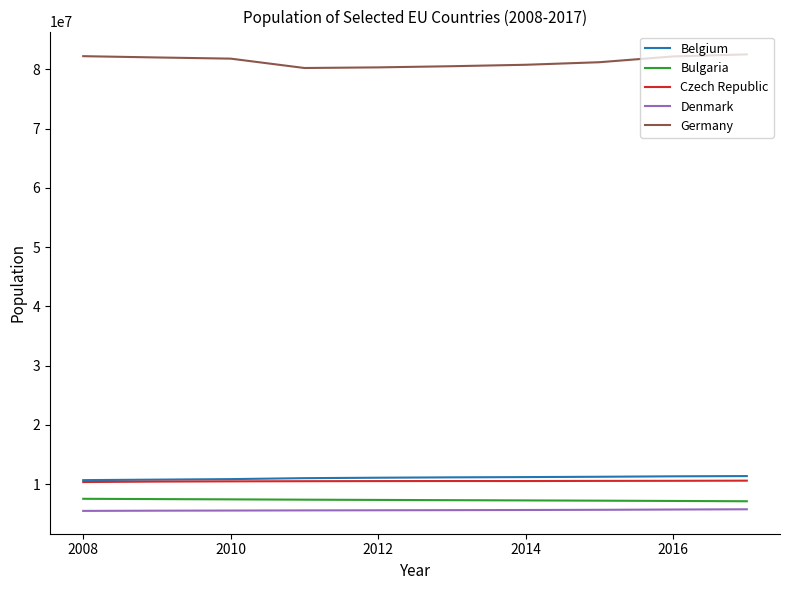

Count the number of categories in the chart.

10